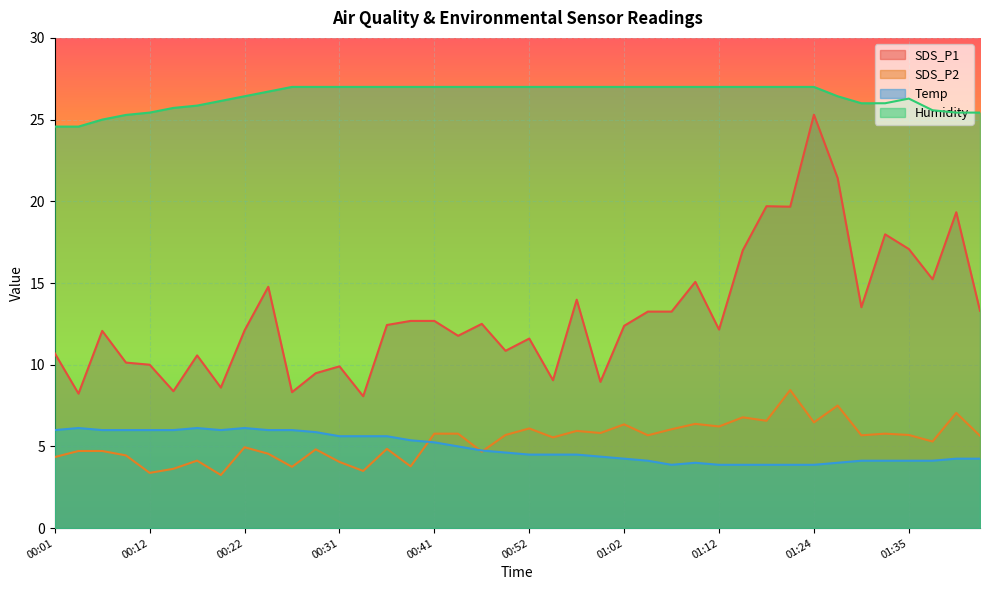

At which category does SDS_P1 reach its first local valley?

00:04